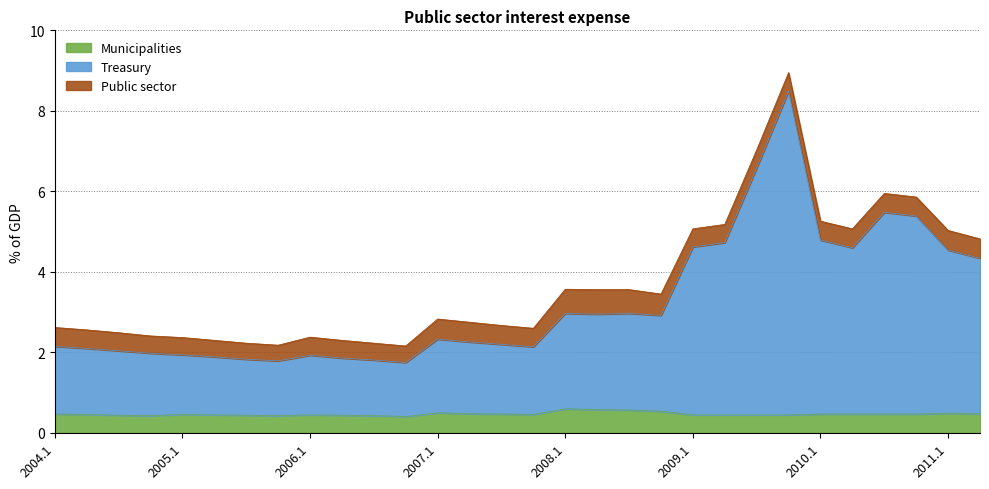

Which series has the widest spread of values?

Public sector